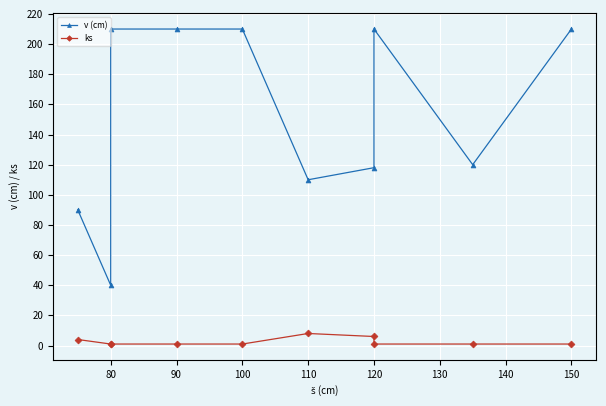

What is the sum of all ks values?

25